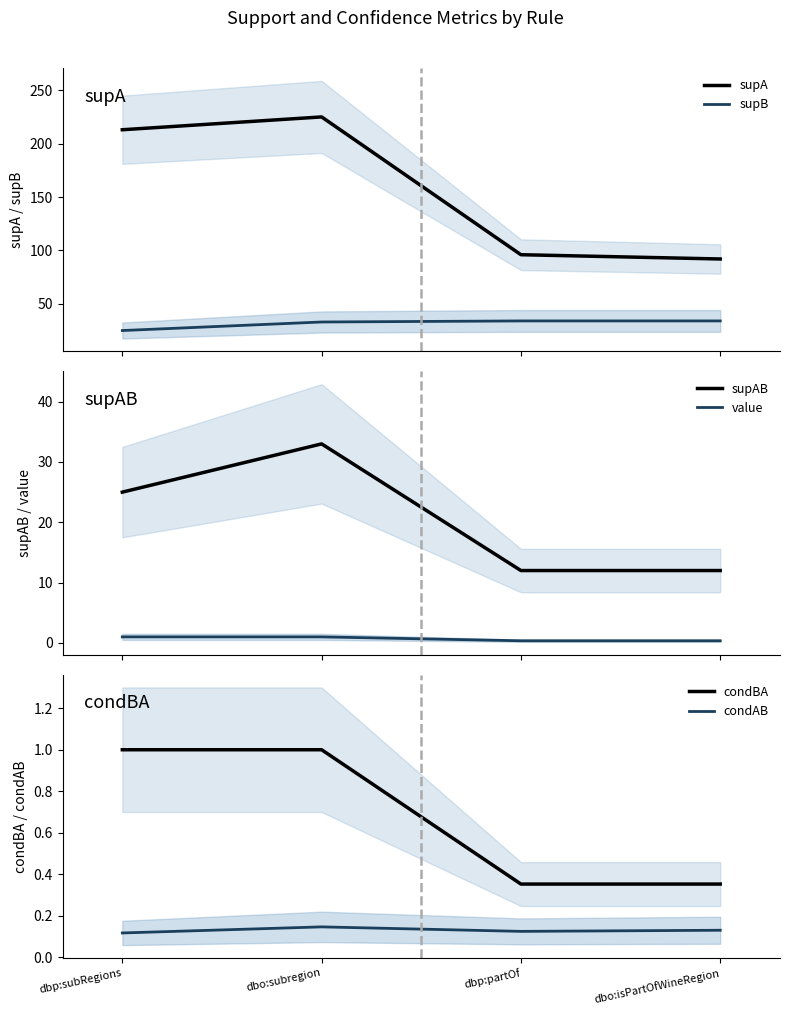

True or false: supAB and supB cross at least once.

False